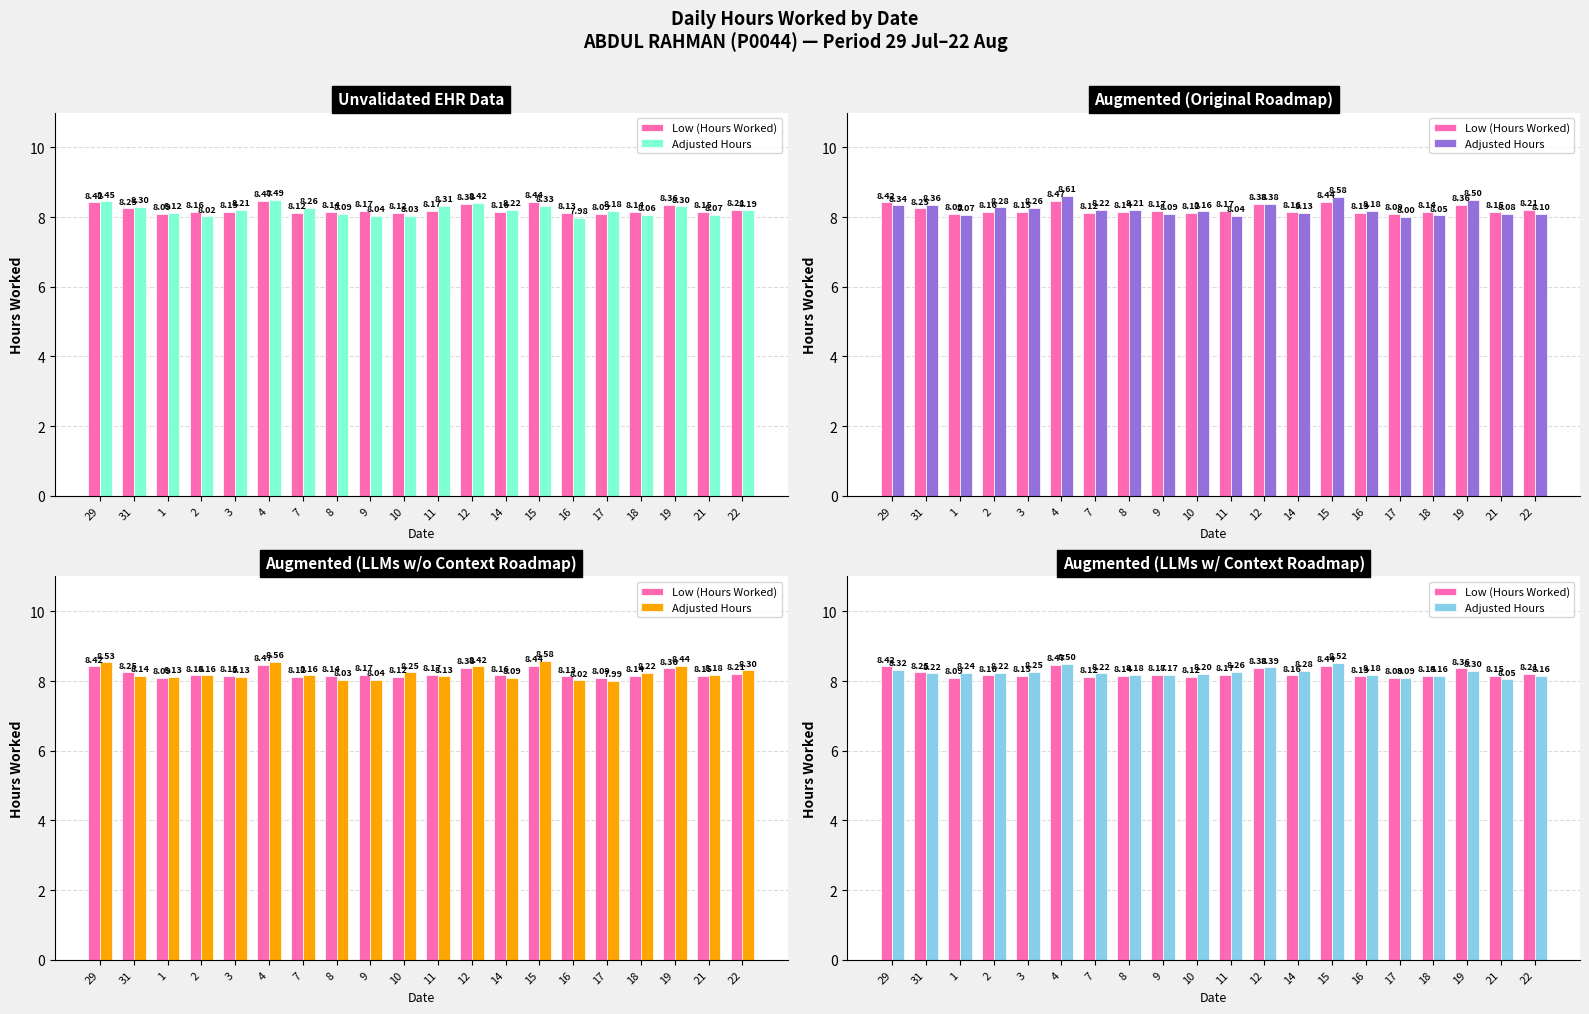

The value of Low (Hours Worked) at 1 is 8.1. True or false?

True